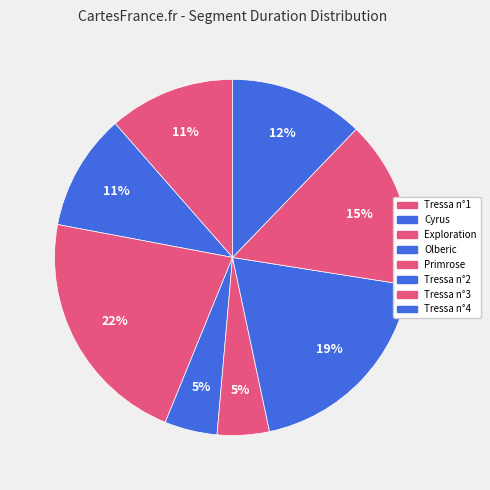

What percentage do Cyrus and Tressa n°1 together represent?

22.0%